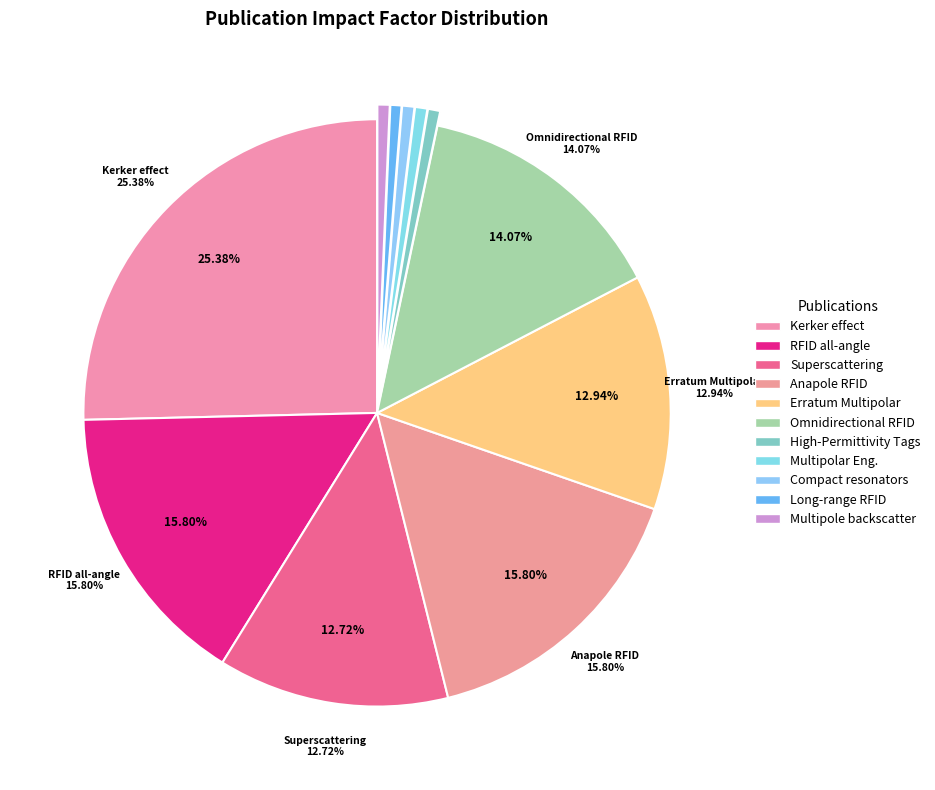

To the nearest percent, what is the average slice percentage?

9%